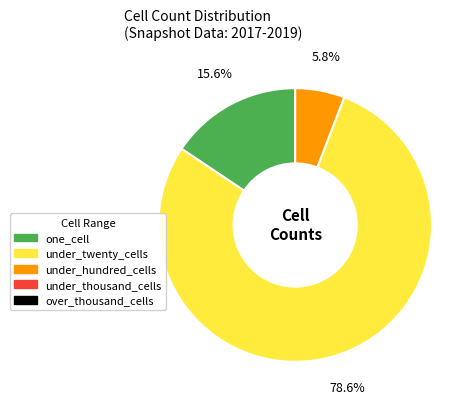

Does any single category account for the majority?

Yes